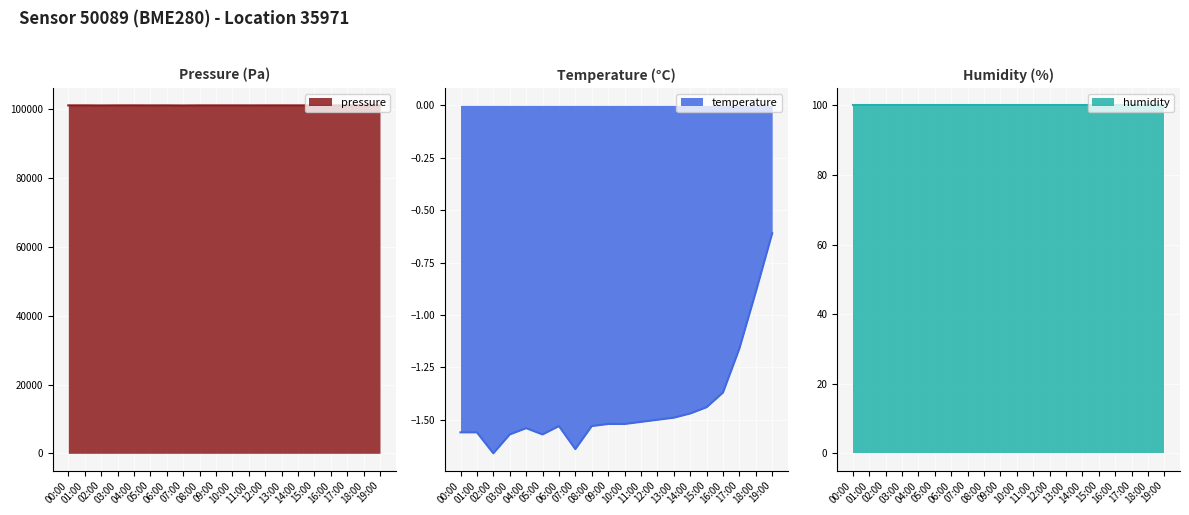

What is the maximum value for pressure?

101199.5